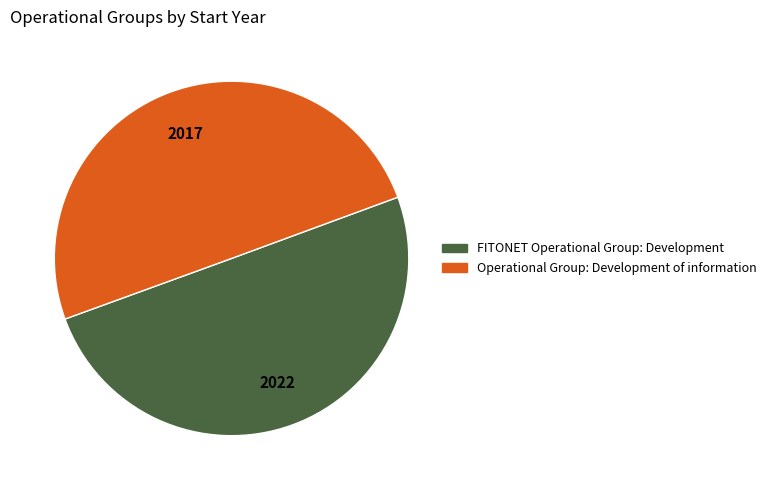

Approximately how many times larger is the value at FITONET Operational Group: Development compared to Operational Group: Development of information?

1.0